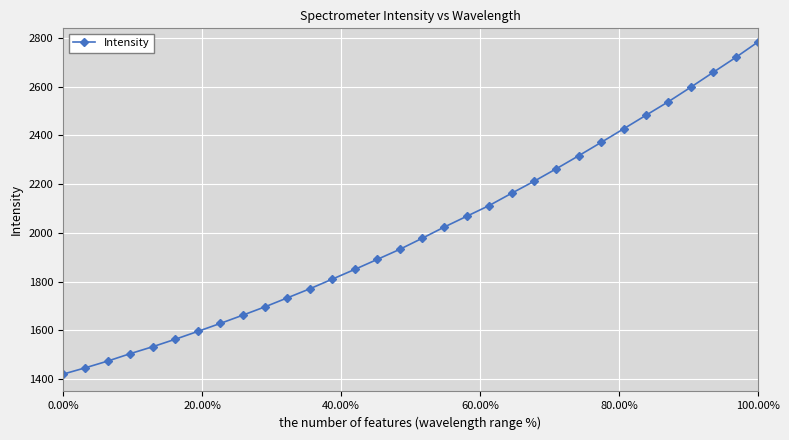

What is the sum of all values?

64227.6